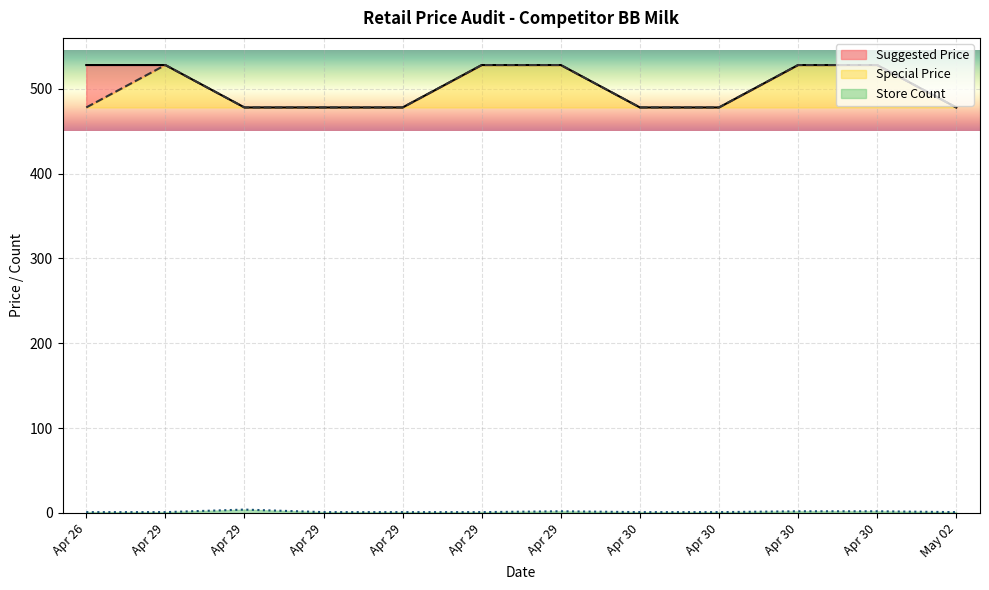

True or false: Store Count has a value of 0 at Apr 26.

False